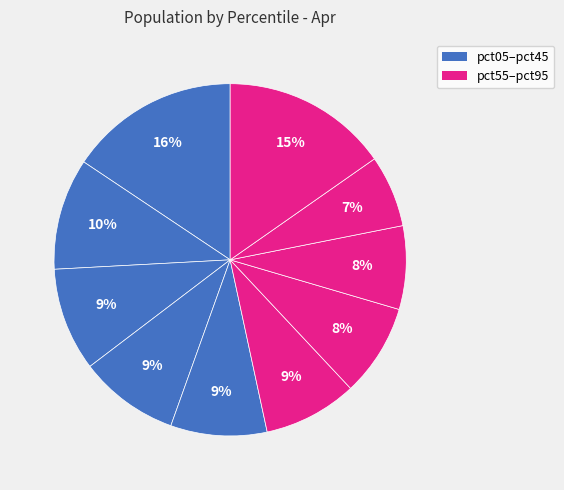

How many slices are in this pie chart?

10